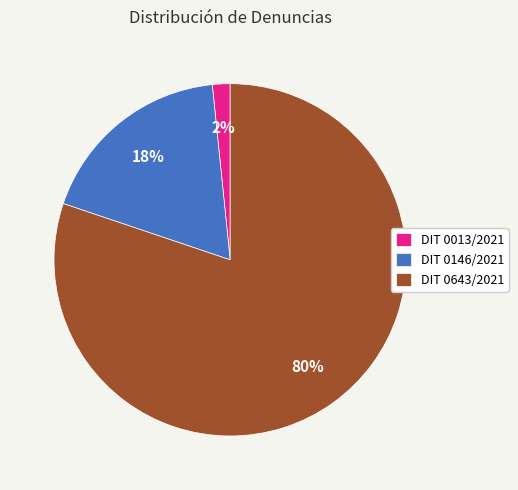

Combined, do DIT 0013/2021 and DIT 0643/2021 account for over 50%?

Yes